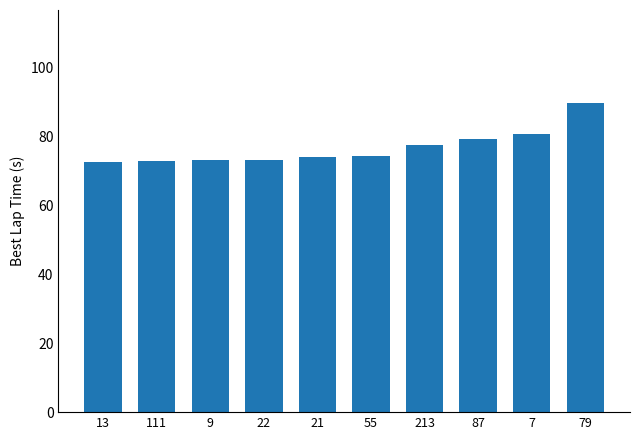

How many bars are there in total?

10